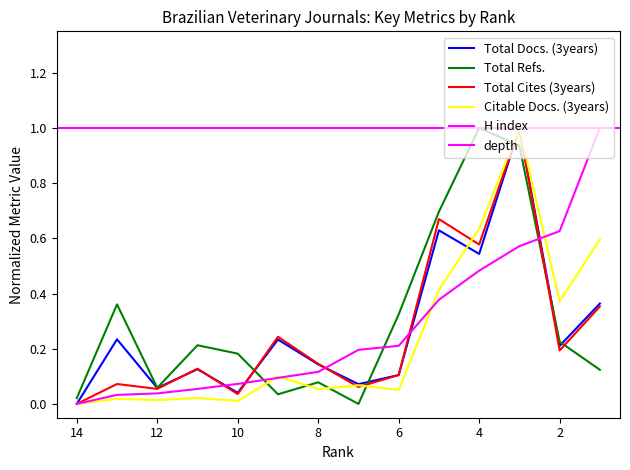

Is it true that Total Refs. equals 0.3 at 5?

False